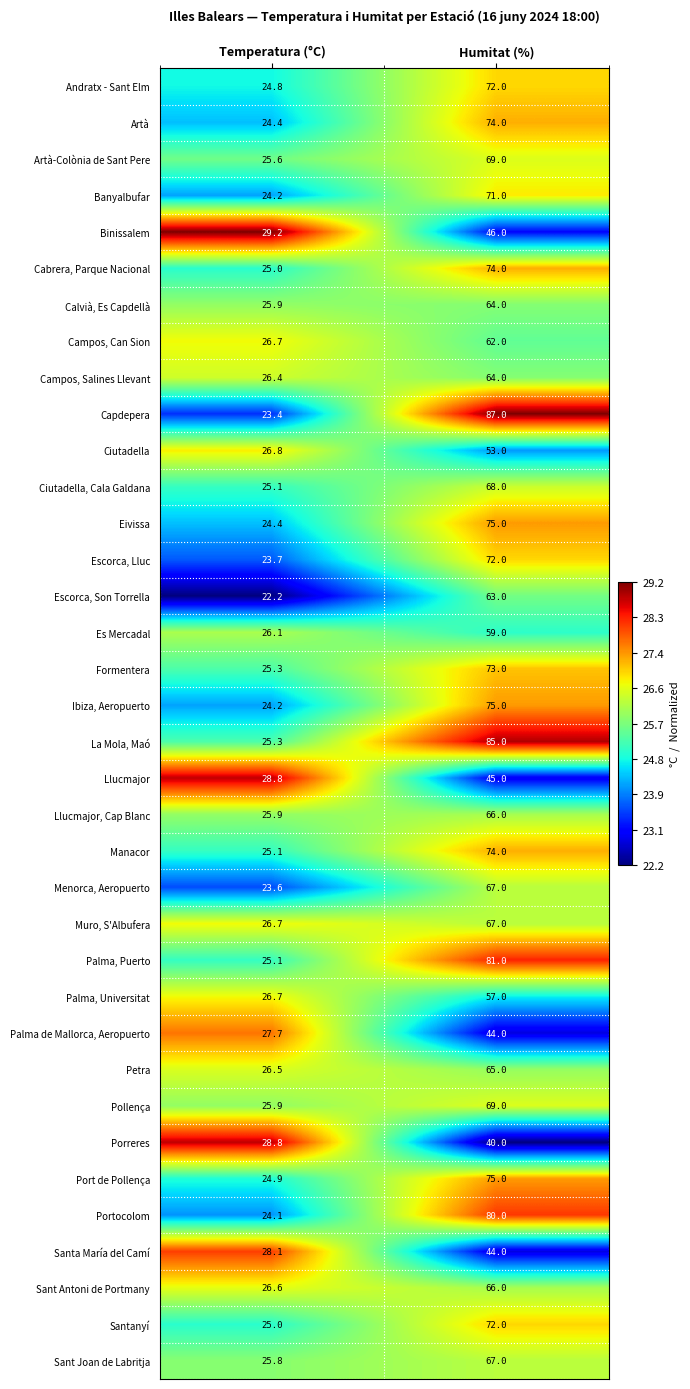

What is the total value across all series at Humitat (%)?

2385.0